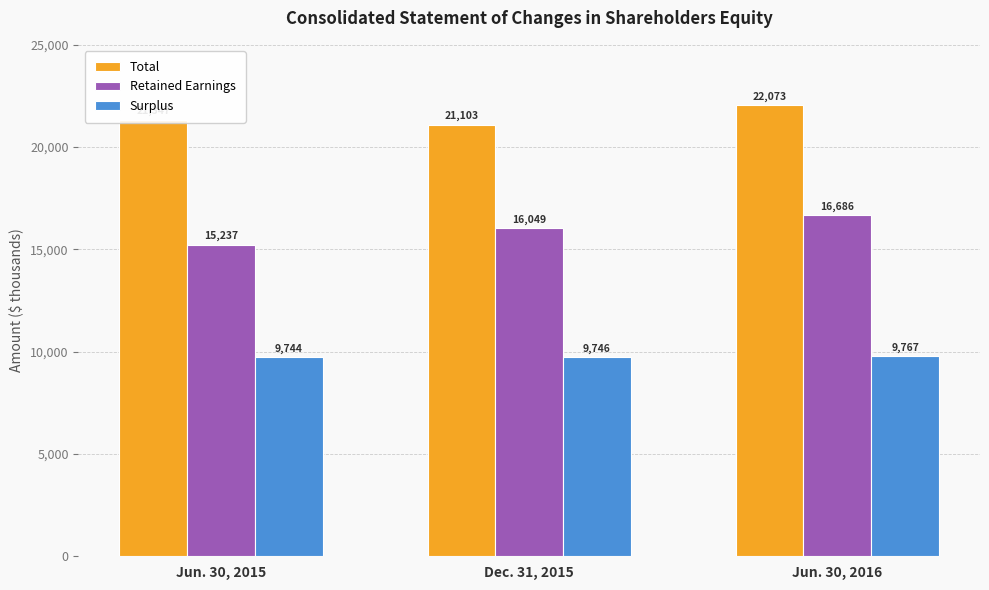

What are all the series names shown in the legend?

Total, Retained Earnings, Surplus